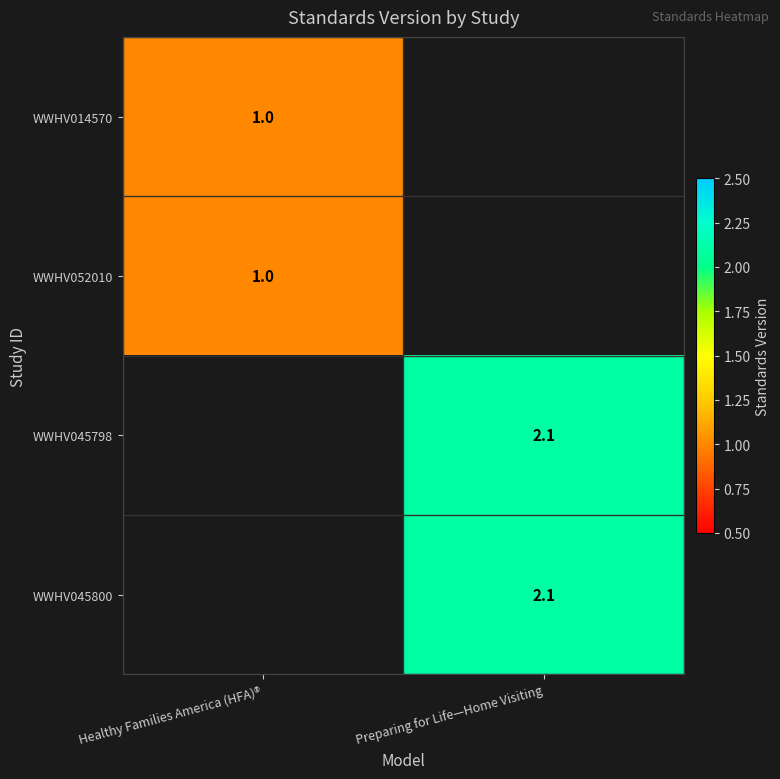

Is it true that WWHV045800 equals 1.1 at Preparing for Life—Home Visiting?

False